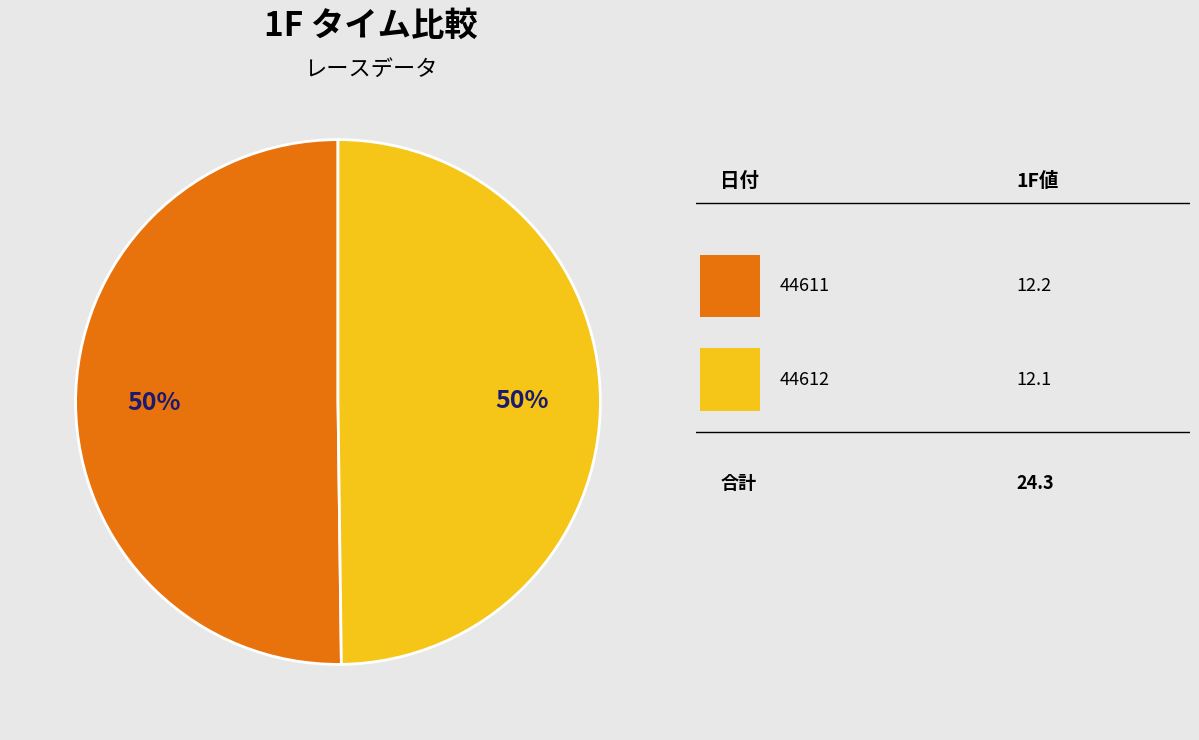

To the nearest percent, what is the average slice percentage?

50%